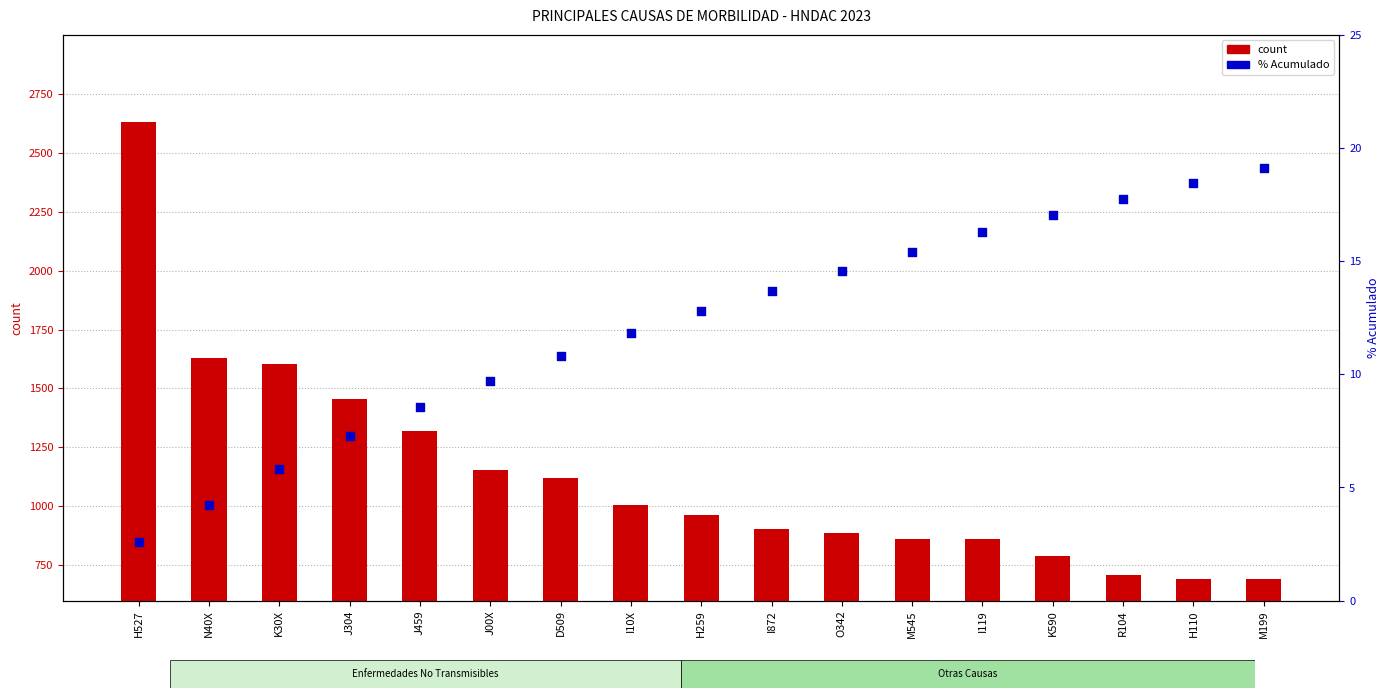

What are all the series names shown in the legend?

count, % Acumulado